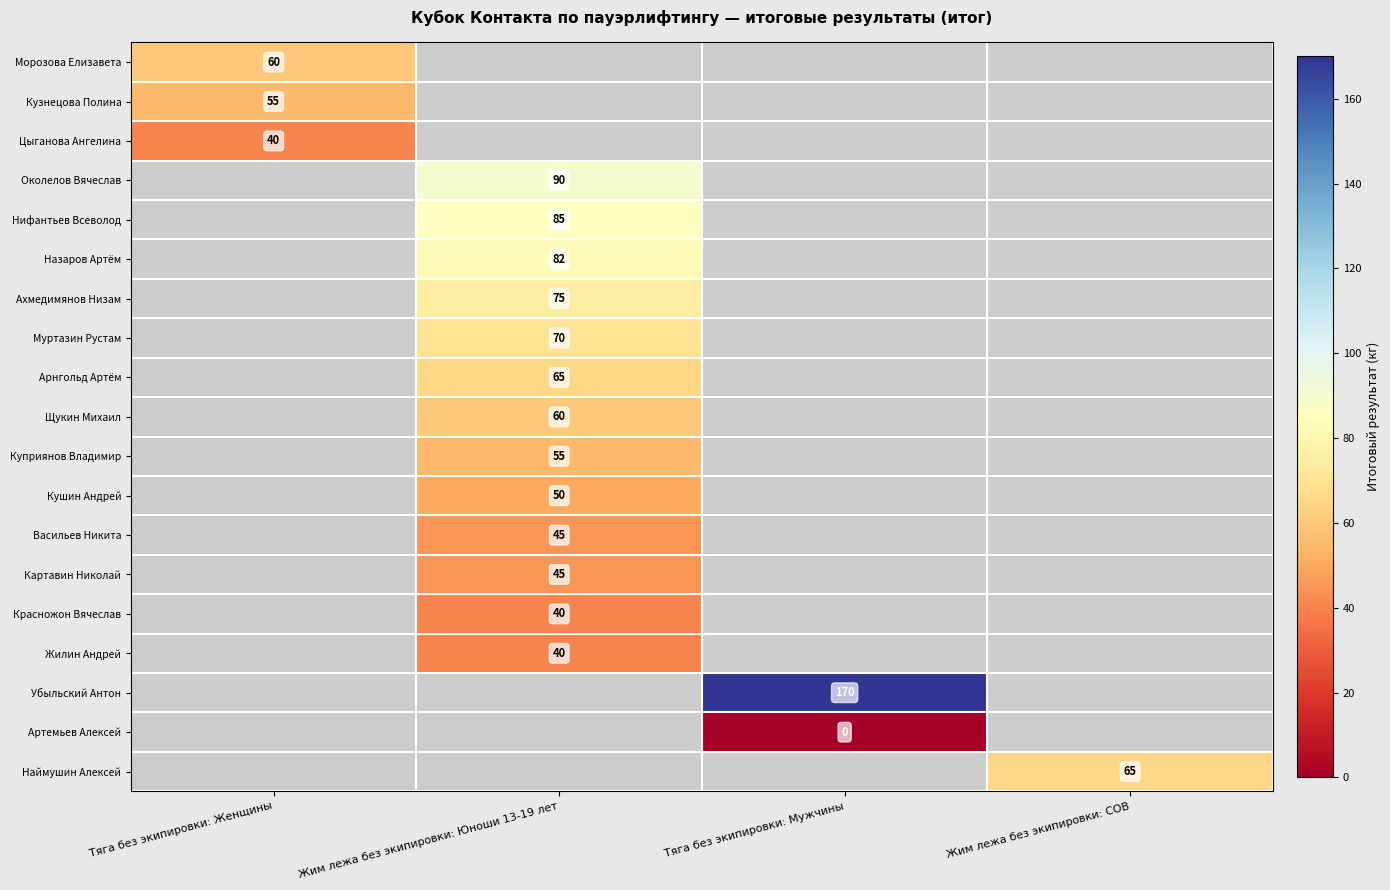

True or false: Кушин Андрей has a value of 74 at Жим лежа без экипировки: Юноши 13-19 лет.

False